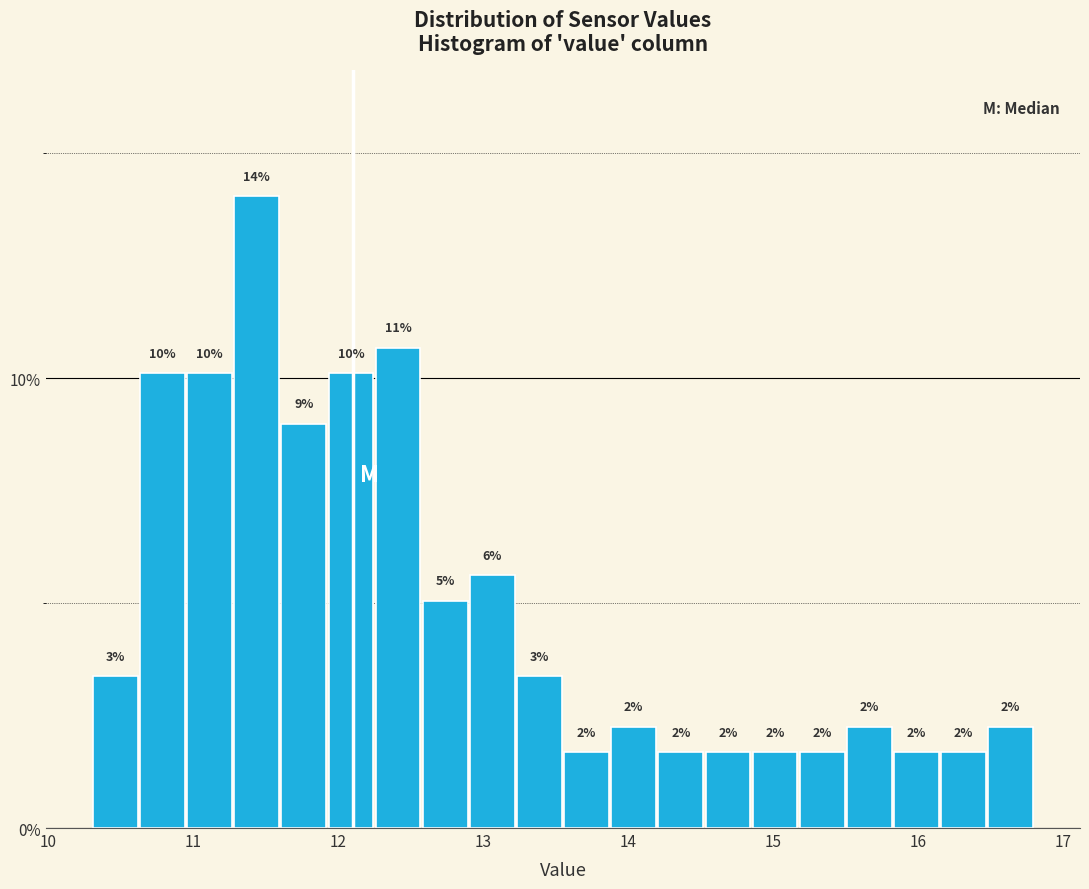

Around what value on the x-axis is the tallest bar? Give the approximate position of its centre, as read against the axis.

11.4